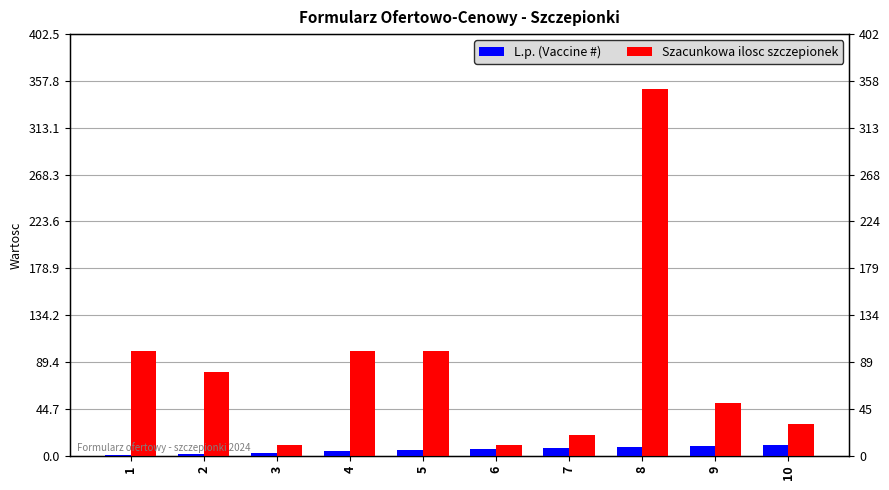

What is the average value of the Szacunkowa ilosc szczepionek series?

85